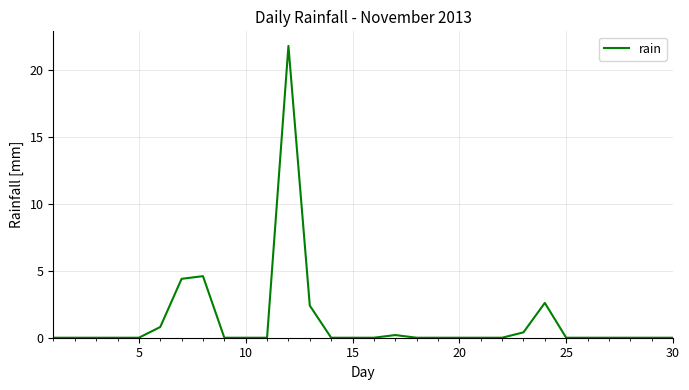

What is the difference between the maximum and minimum values?

21.8